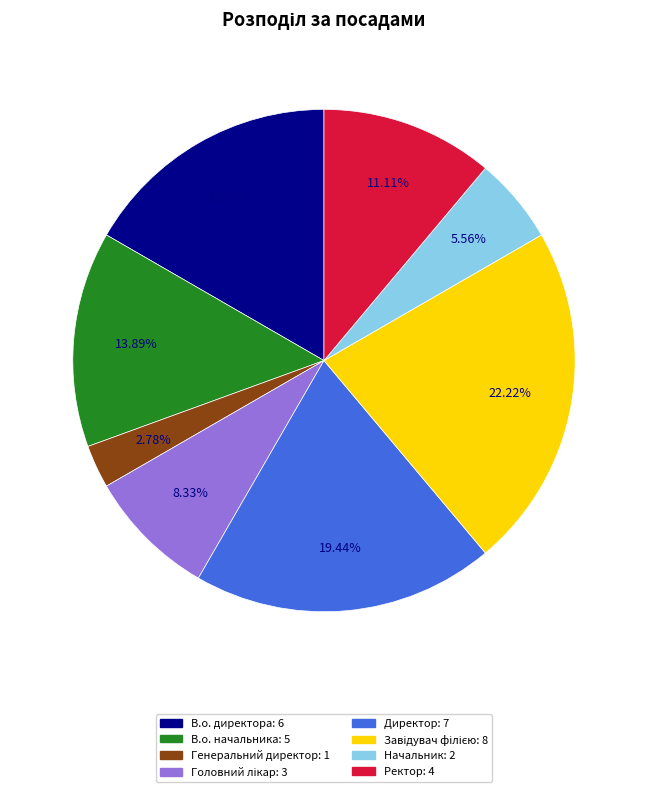

To the nearest percent, what percentage of the pie is Ректор?

11%